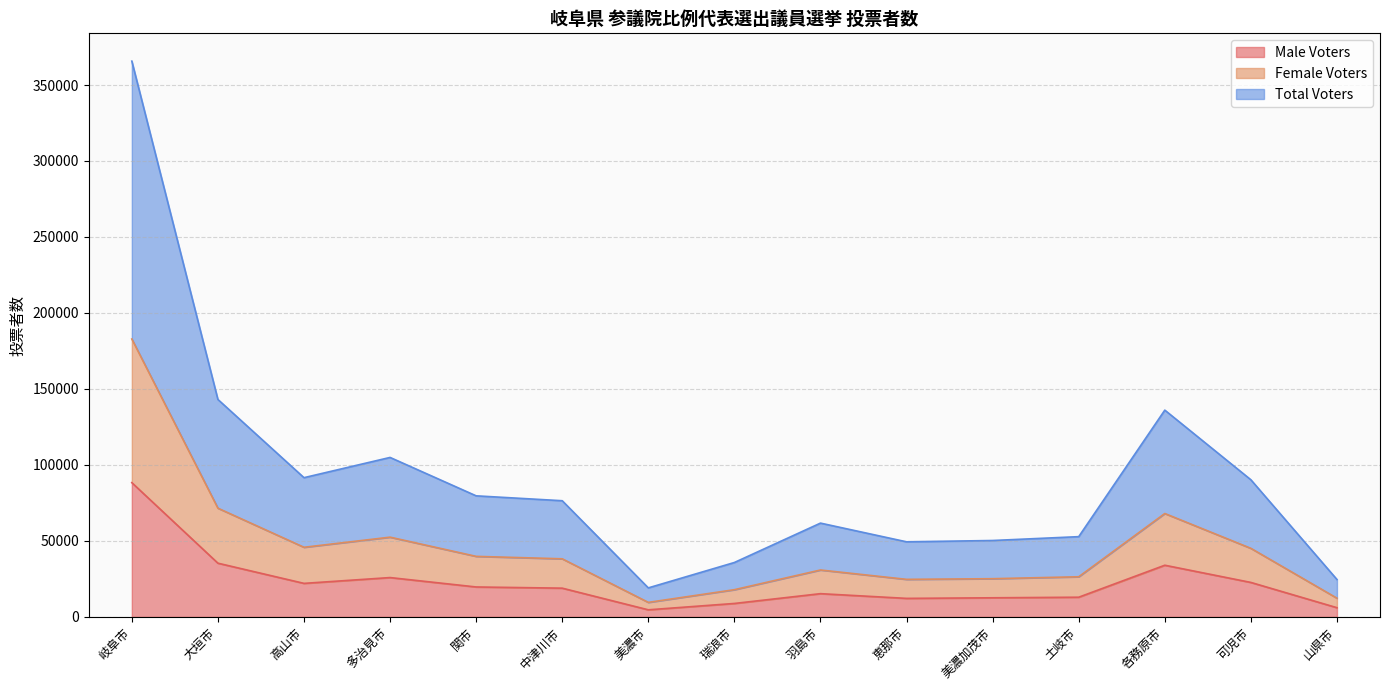

True or false: Male Voters and Total Voters cross at least once.

False